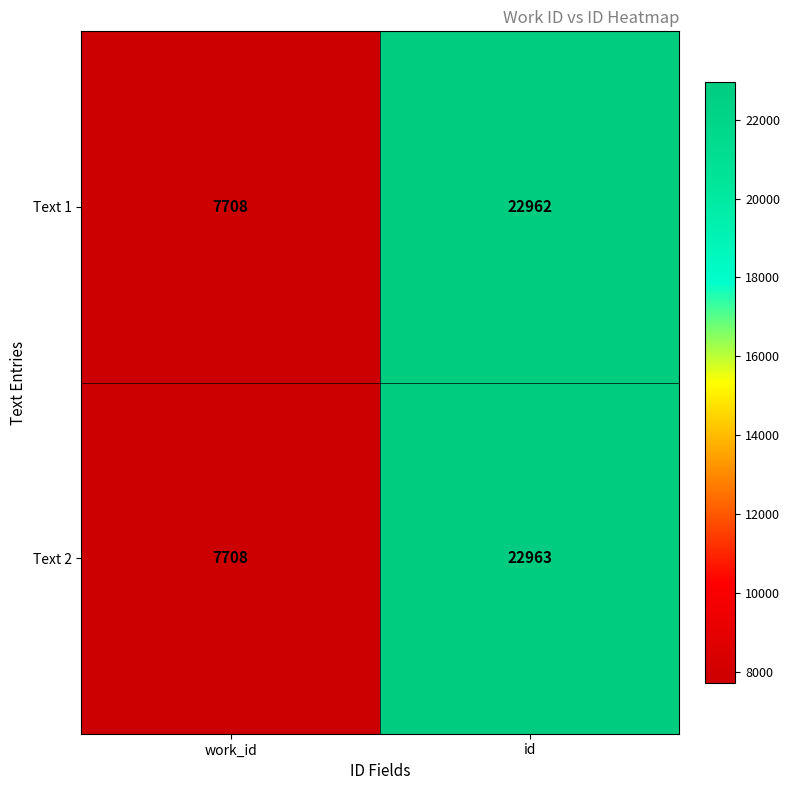

What is the total value across all series at id?

45925